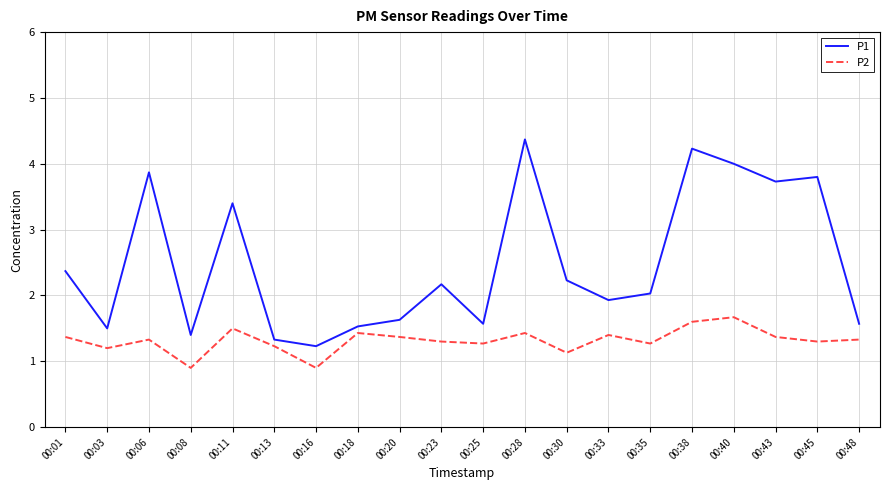

Which category has the highest value across all series?

00:28